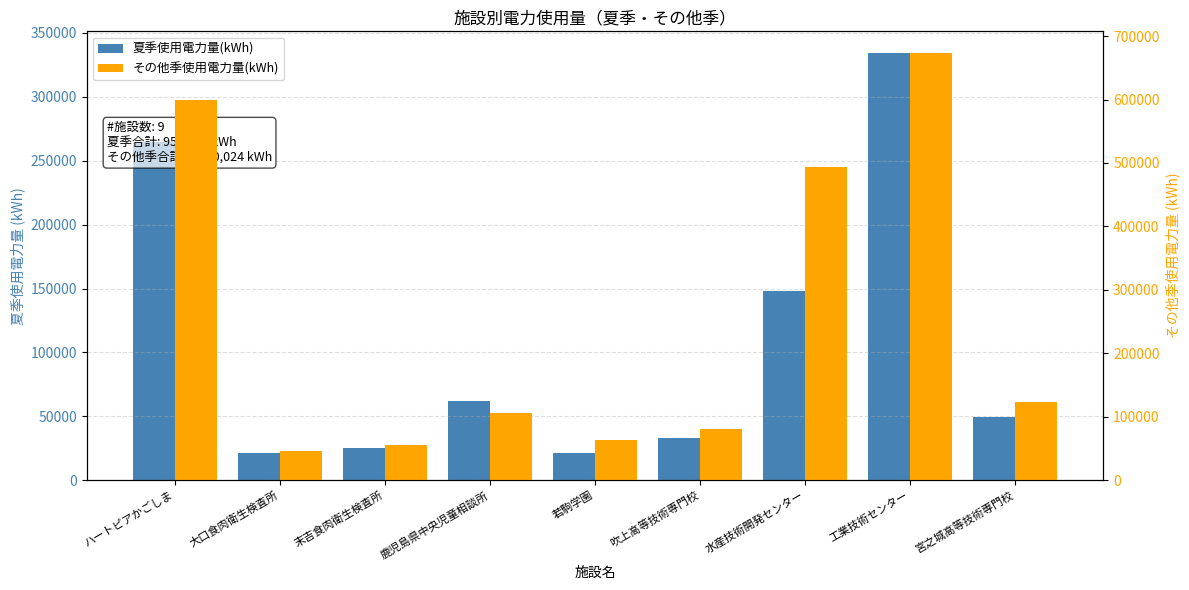

Rank the series by their maximum value, from lowest to highest.

夏季使用電力量(kWh), その他季使用電力量(kWh)